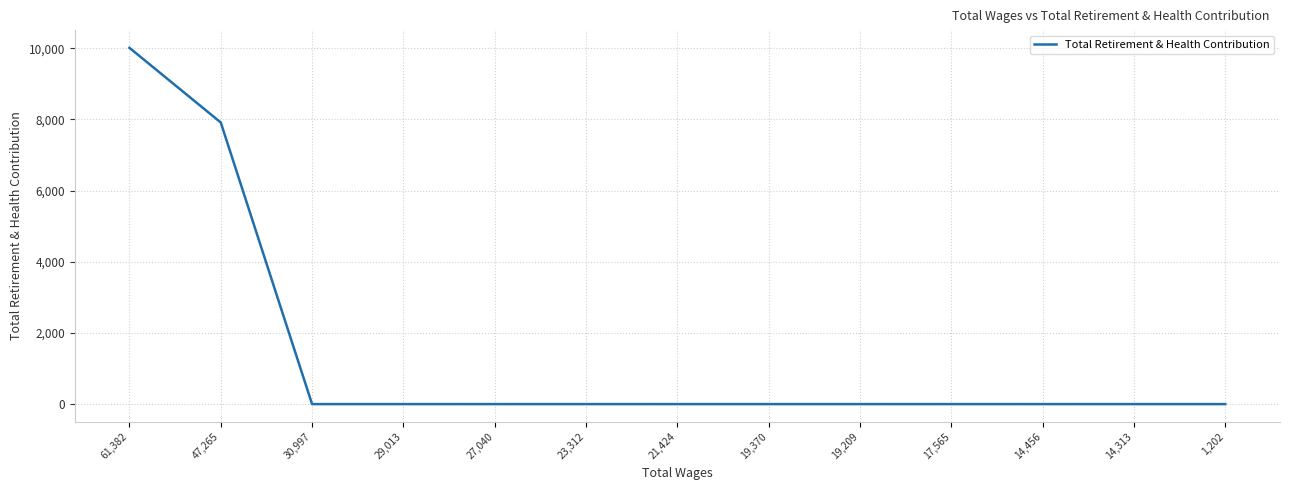

Which has a higher value, 23,312 or 47,265?

47,265